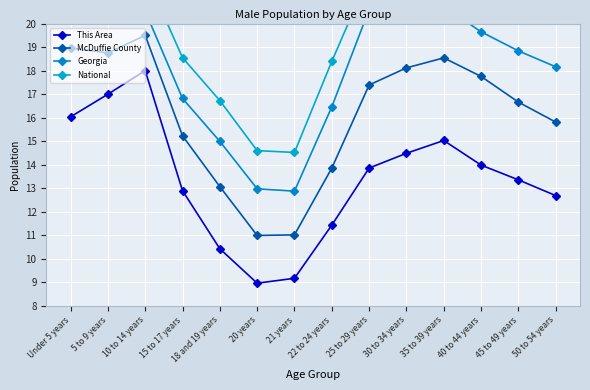

How many interior local valleys does the This Area series have?

1